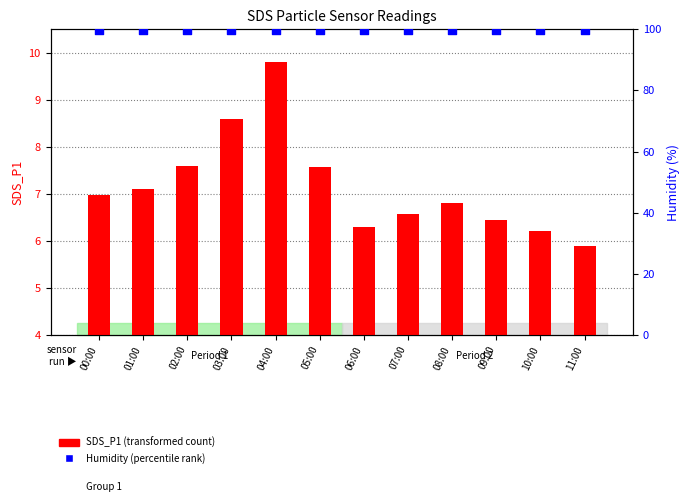

Is the value of Humidity (percentile rank) at 10:00 greater than the value of SDS_P1 (transformed count) at 09:00?

Yes